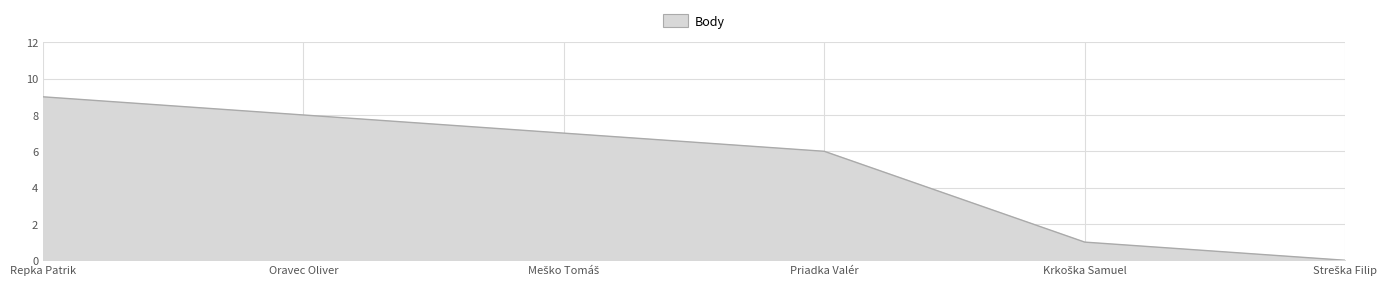

What is the change in value from Oravec Oliver to Priadka Valér?

-2